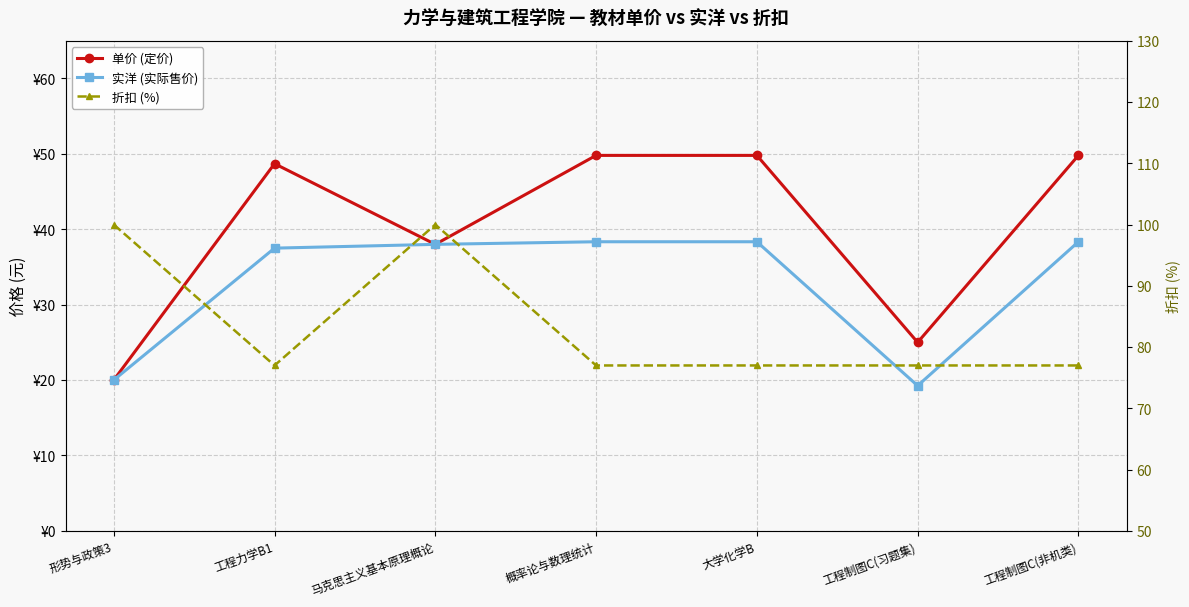

The value of 实洋 (实际售价) at 大学化学B is 38.3. True or false?

True